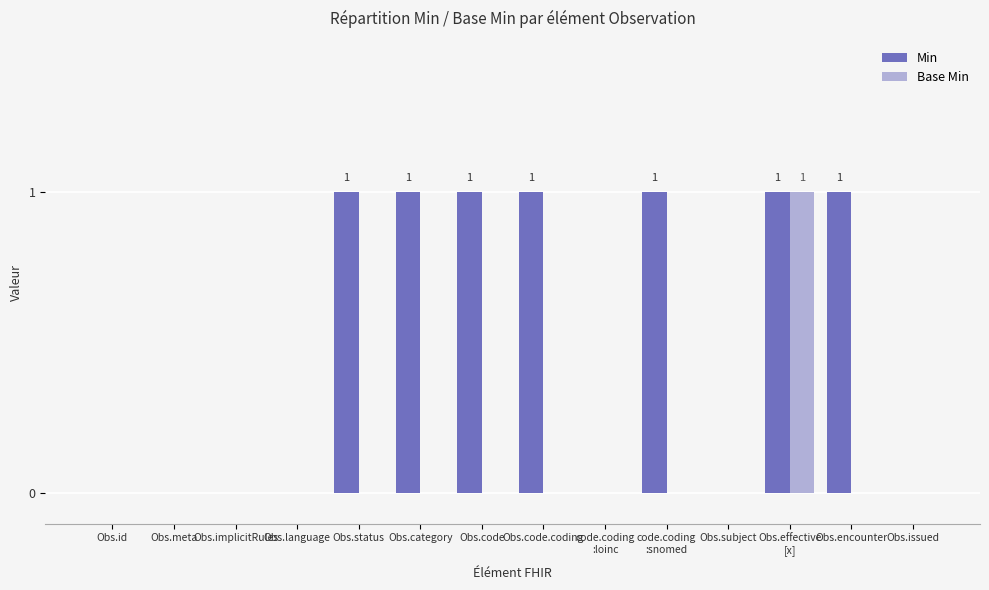

Is it true that Min equals 1 at Obs.subject?

False